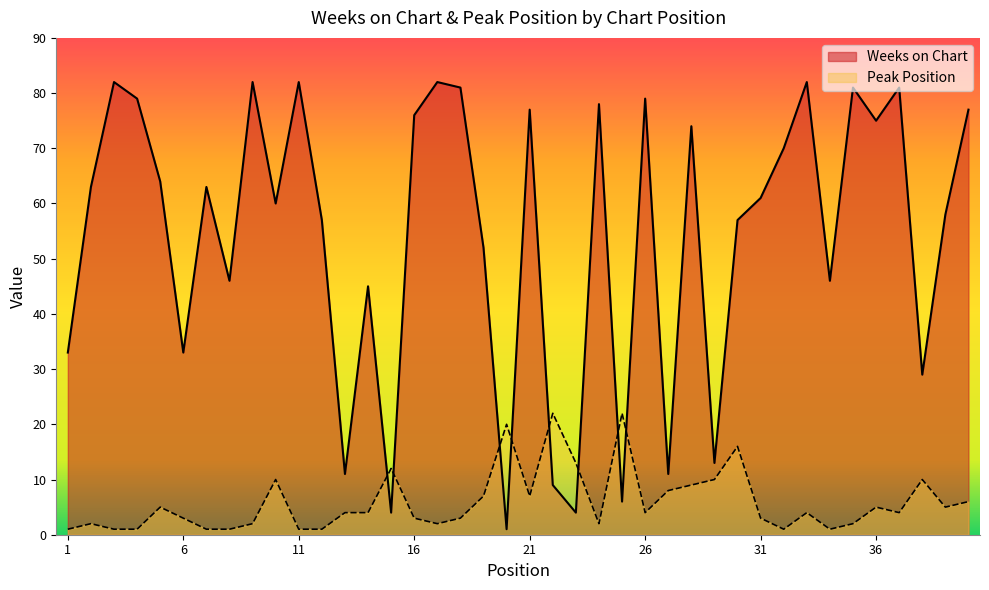

At which label is Weeks on Chart closest to 41?

14